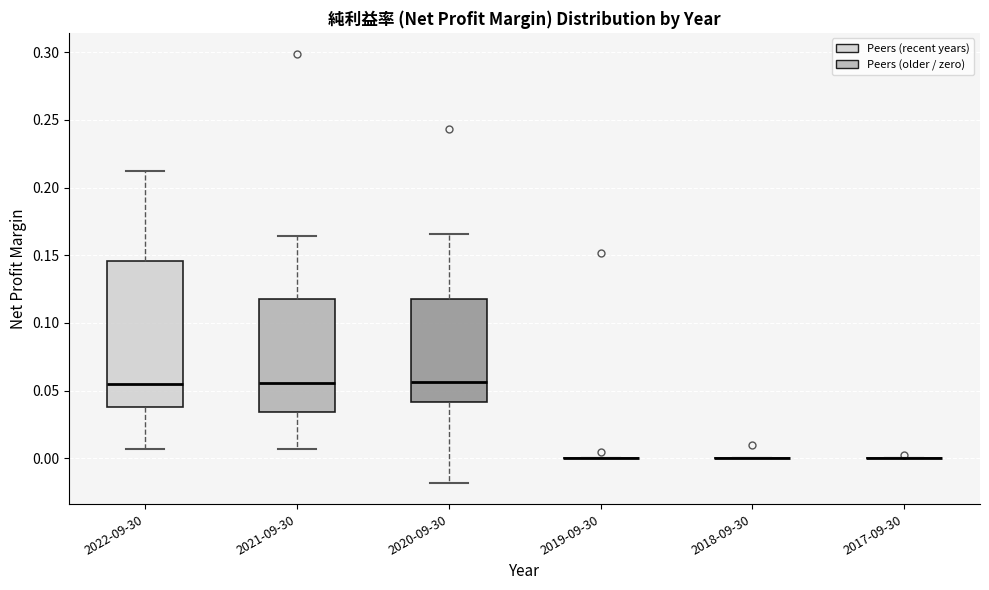

Reading left to right, transcribe this box plot: for each box, give where its median line is, the range the box spans, and where its two whiskers end, as read against the y-axis. The values are not printed on the chart, so give them approximately, as read against the axis.

2022-09-30: median 0.055, box 0.040 to 0.145, whiskers 0.005 to 0.215
2021-09-30: median 0.055, box 0.035 to 0.120, whiskers 0.005 to 0.165
2020-09-30: median 0.055, box 0.040 to 0.120, whiskers -0.020 to 0.165
2019-09-30: box collapsed to a line at 0.000, whiskers 0.000 to 0.000
2018-09-30: box collapsed to a line at 0.000, whiskers 0.000 to 0.000
2017-09-30: box collapsed to a line at 0.000, whiskers 0.000 to 0.000